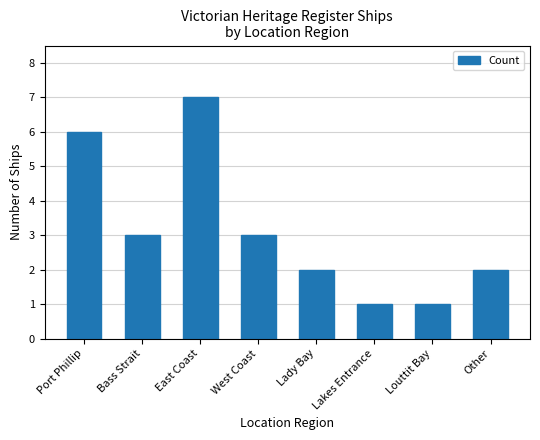

How many data points are less than 3?

4